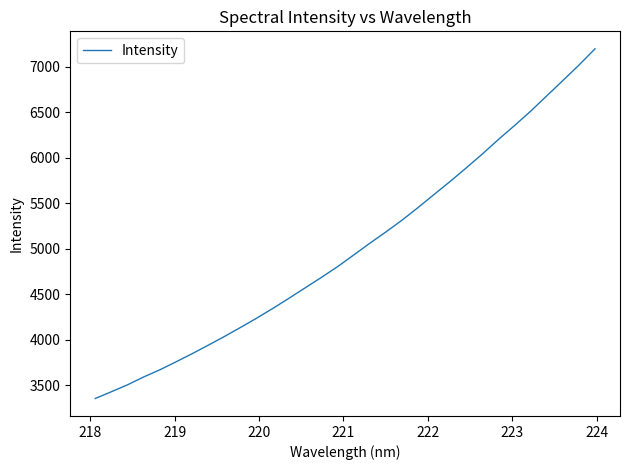

How many series are shown in this chart?

1